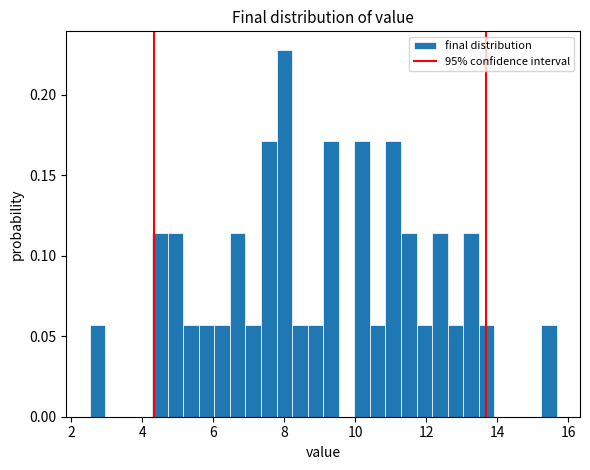

Read against the x-axis, roughly where is the centre of the tallest bar?

8.0